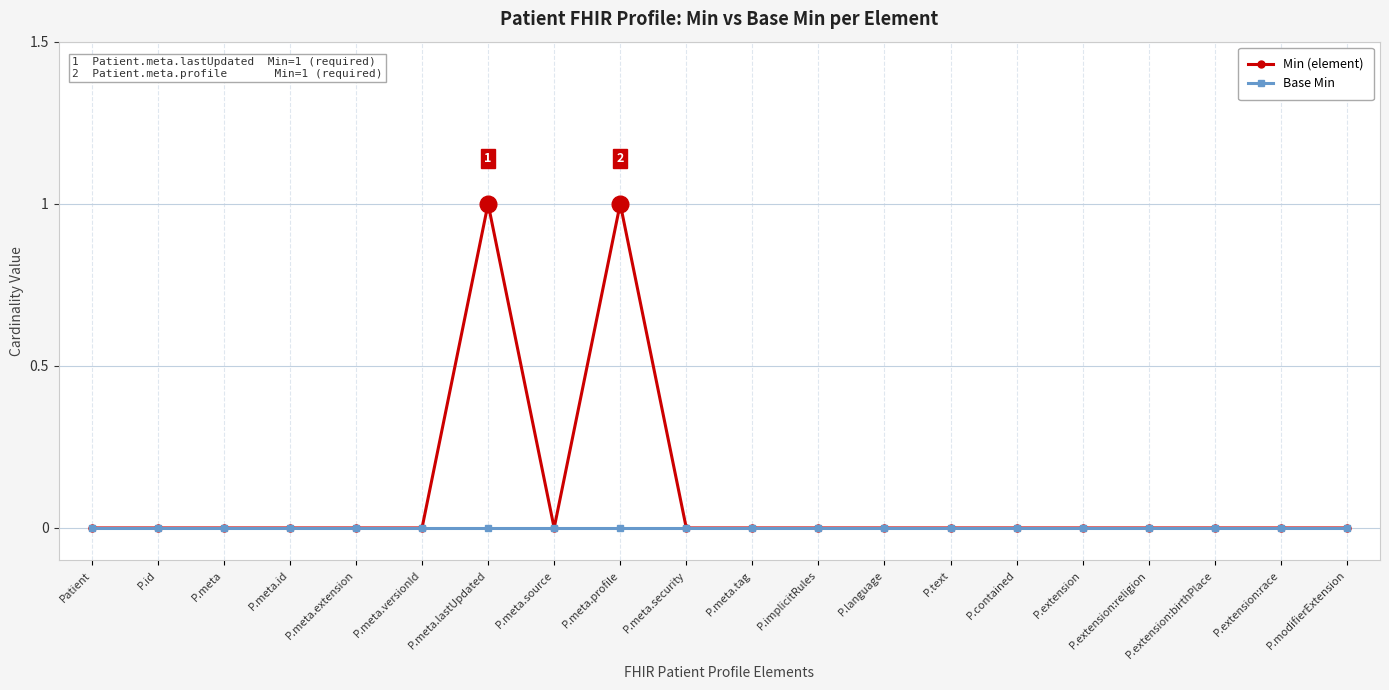

What are all the series names shown in the legend?

Min (element), Base Min